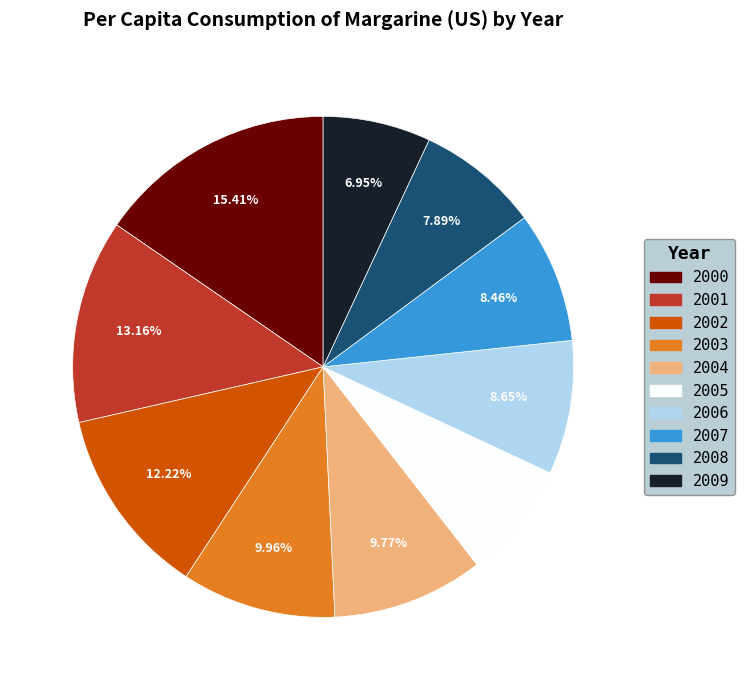

To the nearest percent, what percentage of the pie is 2003?

10%